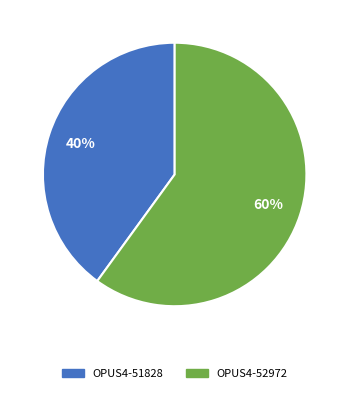

Count the number of slices in the pie.

2